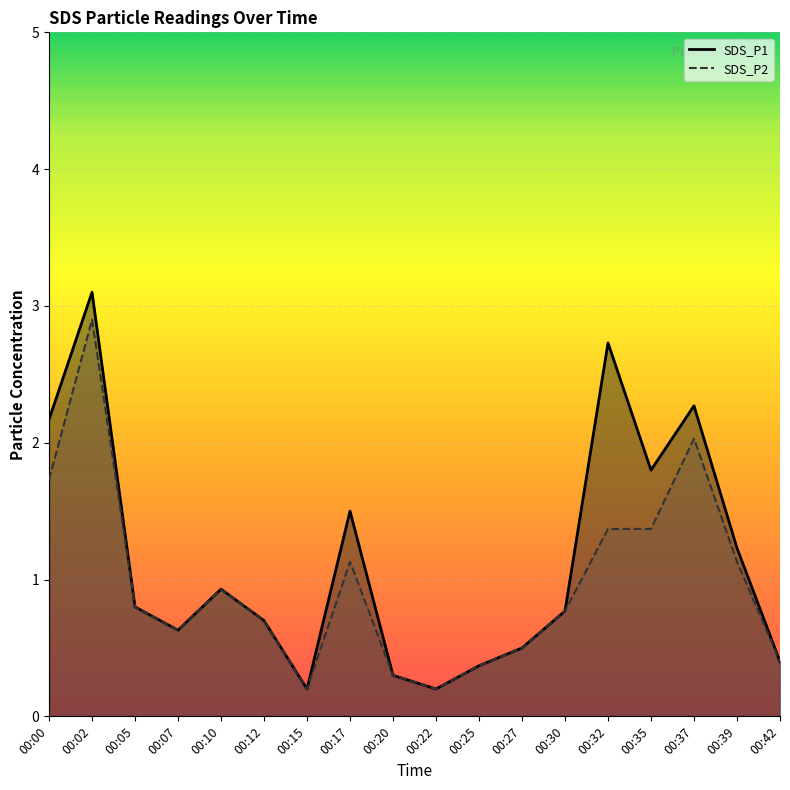

True or false: SDS_P1 has more than 0 interior local peaks.

True